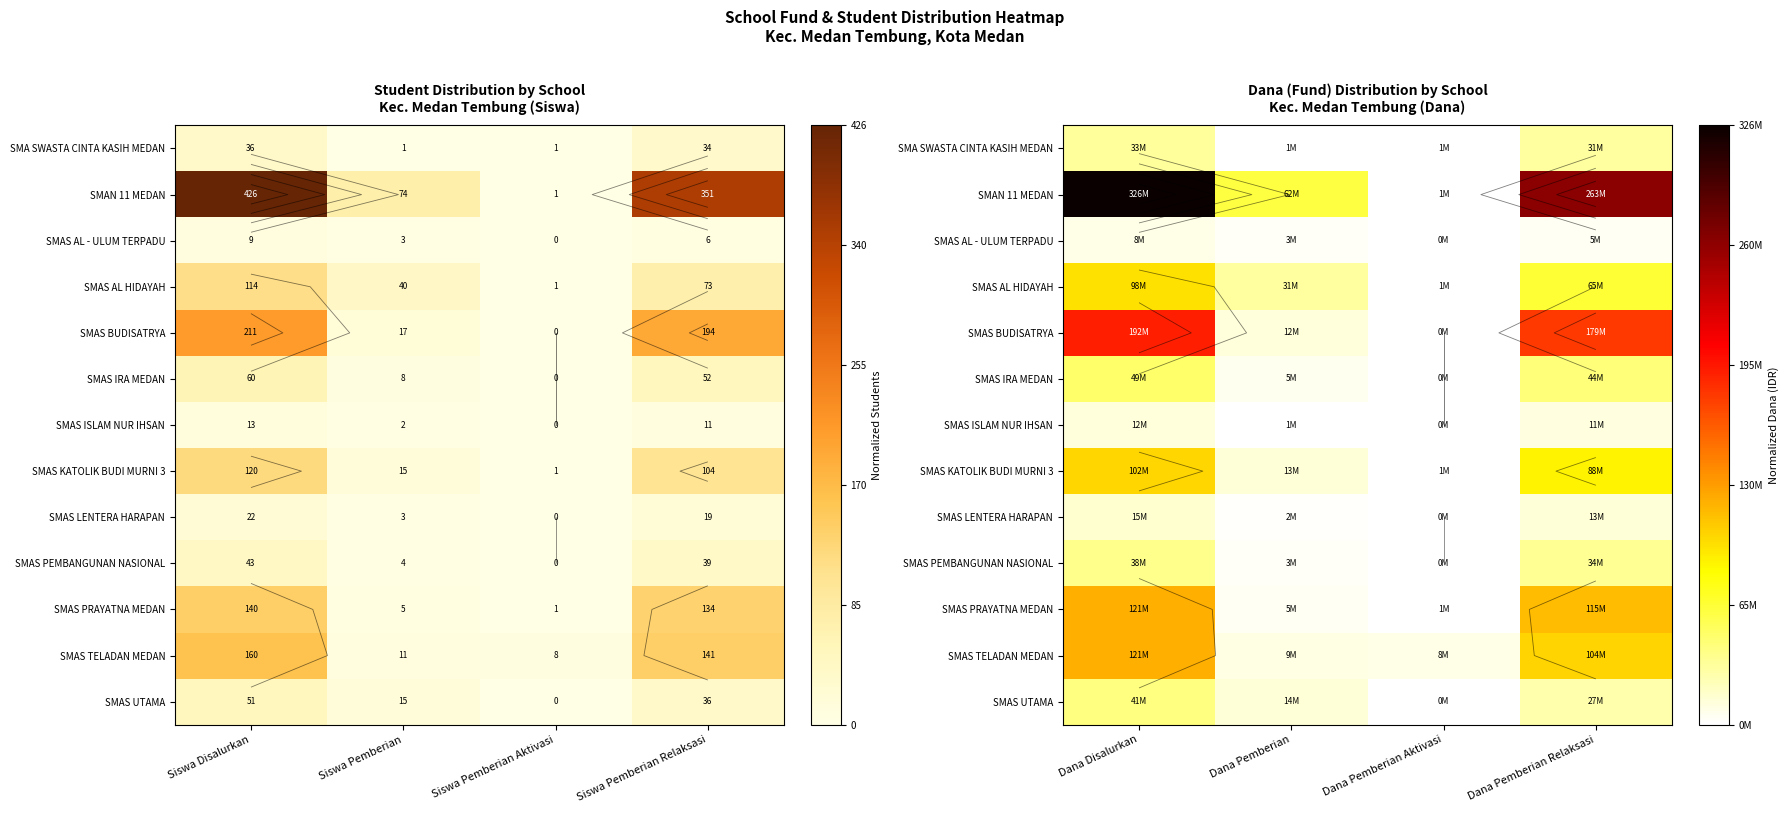

At Dana Disalurkan, list the series in order from smallest to largest.

SMAS AL - ULUM TERPADU, SMAS ISLAM NUR IHSAN, SMAS LENTERA HARAPAN, SMA SWASTA CINTA KASIH MEDAN, SMAS PEMBANGUNAN NASIONAL, SMAS UTAMA, SMAS IRA MEDAN, SMAS AL HIDAYAH, SMAS KATOLIK BUDI MURNI 3, SMAS PRAYATNA MEDAN, SMAS TELADAN MEDAN, SMAS BUDISATRYA, SMAN 11 MEDAN